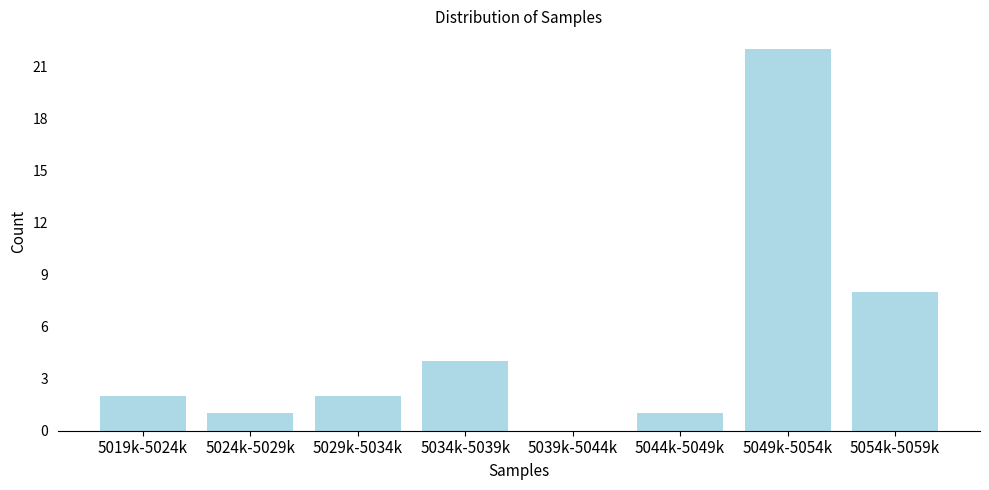

Reading left to right, what are all the values shown in this chart?

5019k-5024k=2	5024k-5029k=1	5029k-5034k=2	5034k-5039k=4	5039k-5044k=0	5044k-5049k=1	5049k-5054k=22	5054k-5059k=8